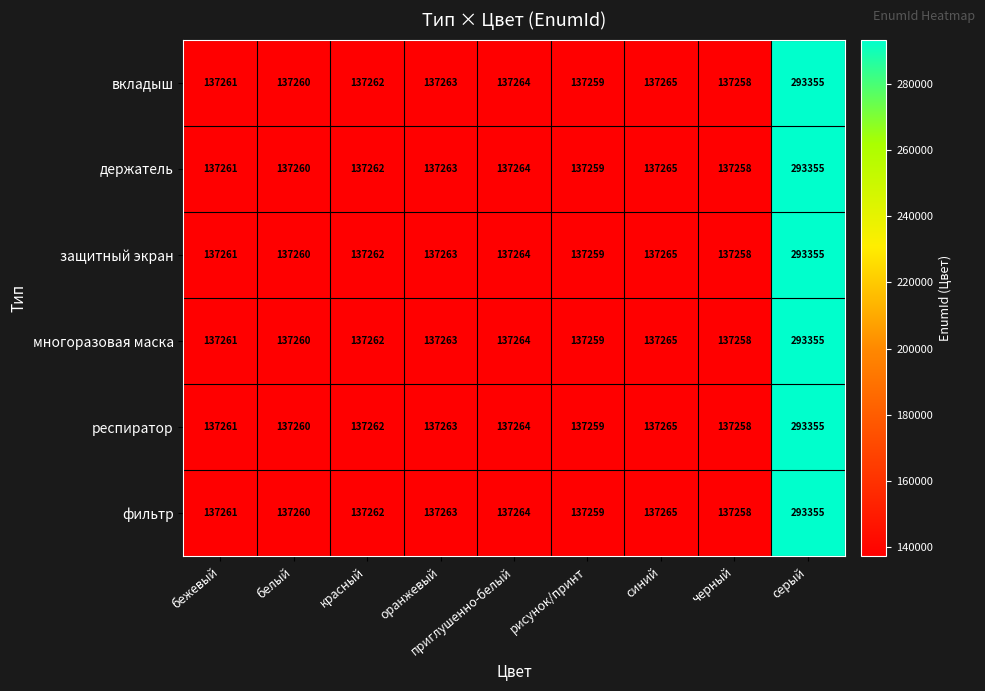

What is the total value across all series at бежевый?

823566